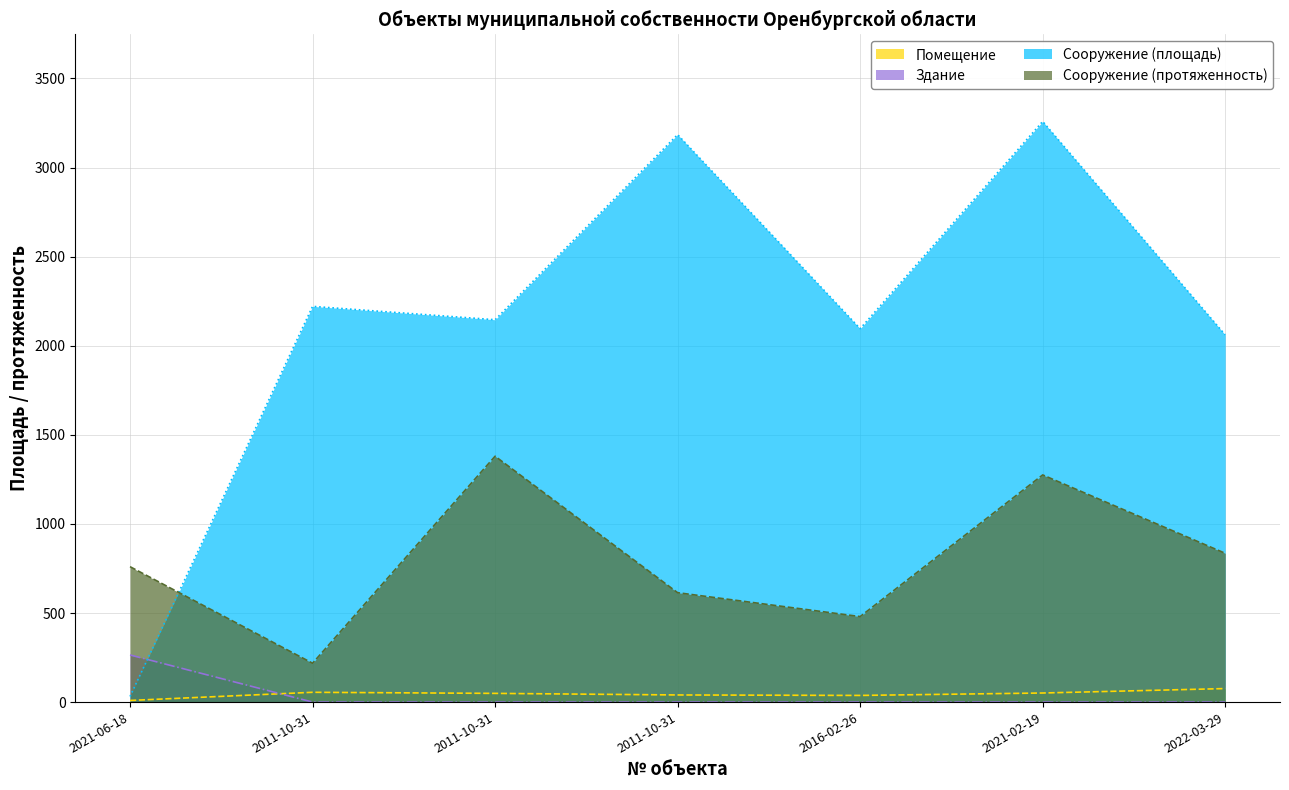

True or false: Здание and Помещение intersect in this chart.

True